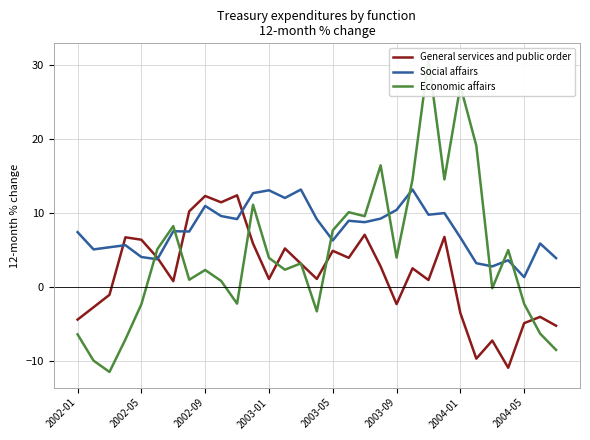

Which series has the widest spread of values?

Economic affairs